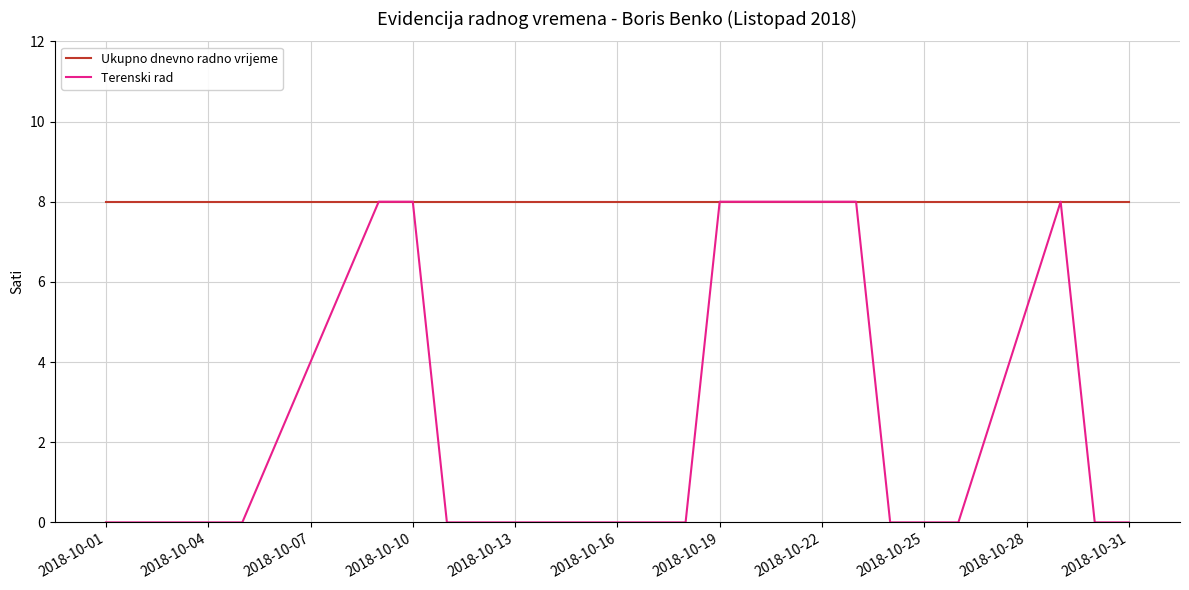

List the series in order of their overall mean, lowest first.

Terenski rad, Ukupno dnevno radno vrijeme